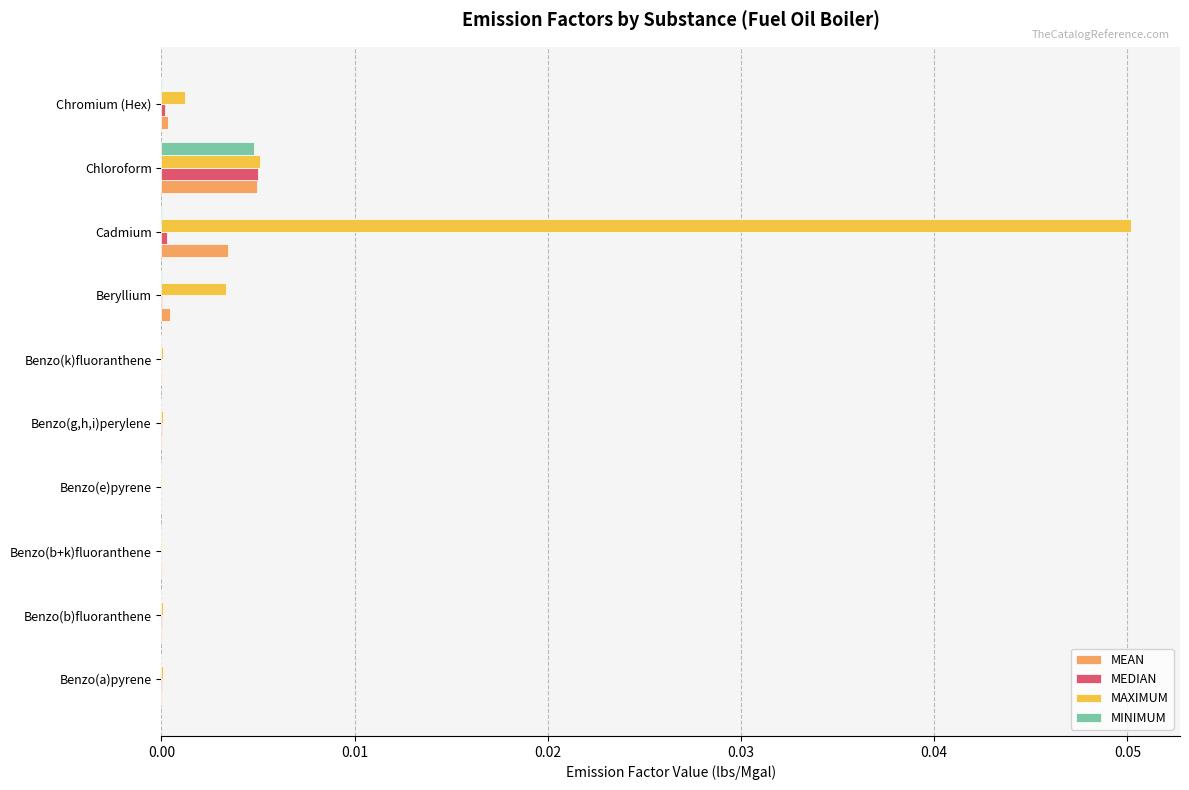

Which series has the largest range (max minus min)?

MAXIMUM